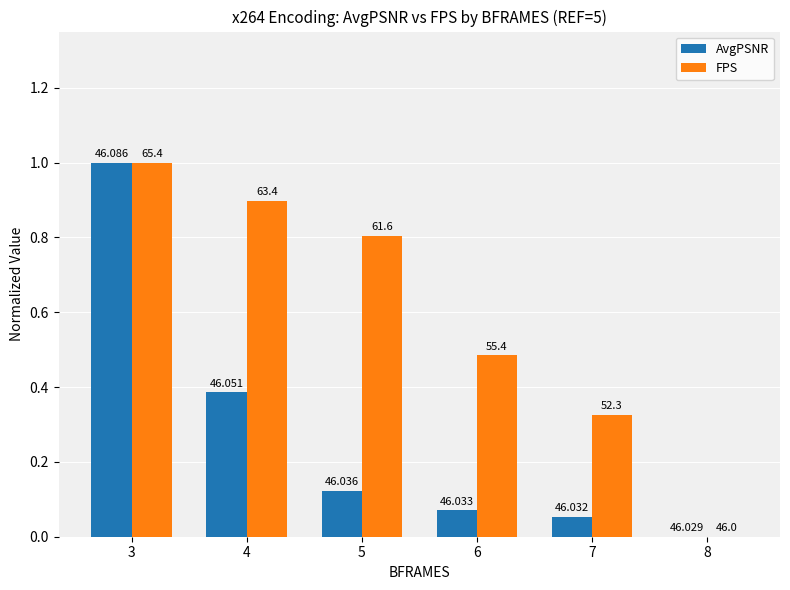

Rank the series by their maximum value, from lowest to highest.

AvgPSNR, FPS